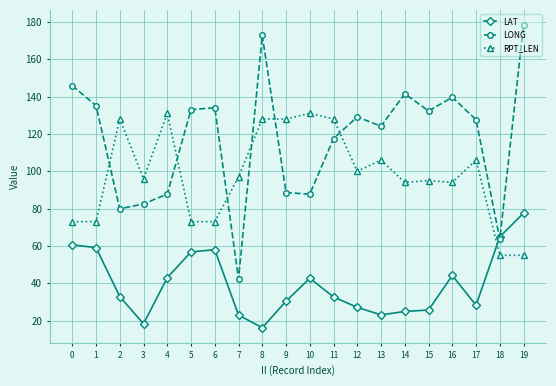

Between which two adjacent categories do LAT and RPT_LEN first intersect?

17 and 18